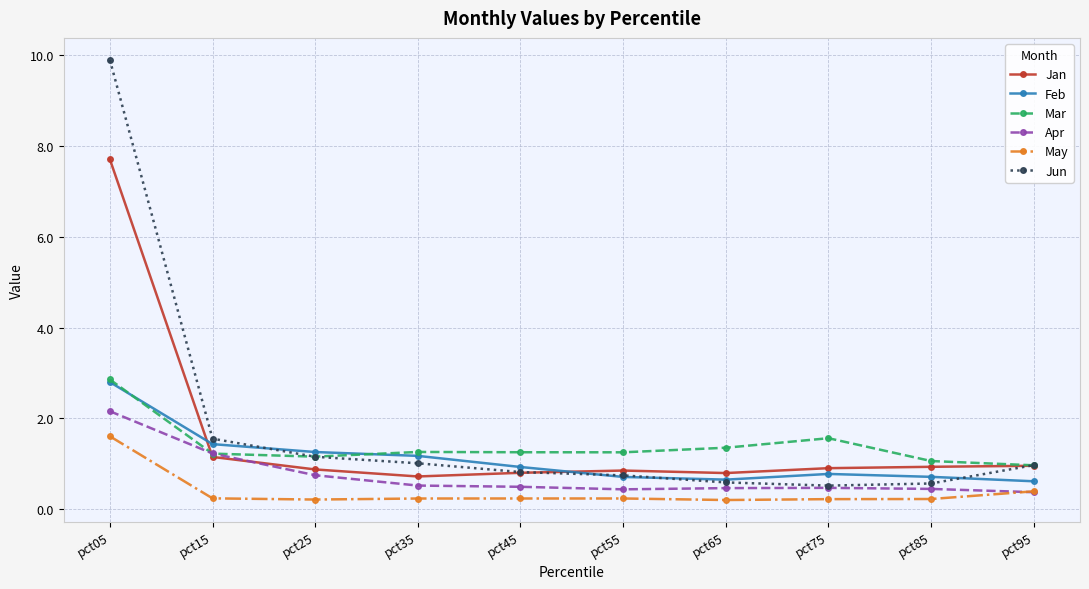

The Feb series shows 1.0 at pct65. True or false?

False